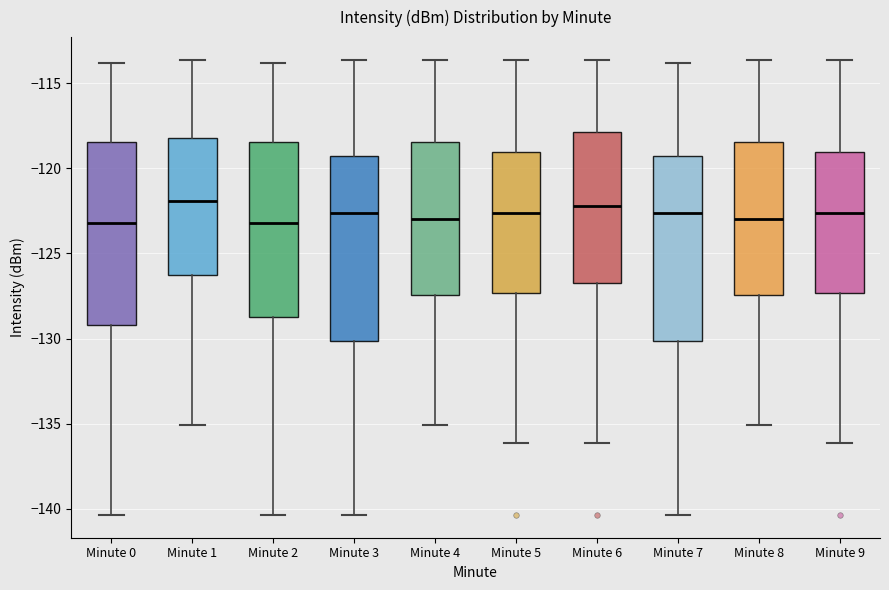

Reading left to right, transcribe this box plot: for each box, give where its median line is, the range the box spans, and where its two whiskers end, as read against the y-axis. The values are not printed on the chart, so give them approximately, as read against the axis.

Minute 0: median -123.0, box -129.0 to -118.5, whiskers -140.5 to -114.0
Minute 1: median -122.0, box -126.5 to -118.0, whiskers -135.0 to -113.5
Minute 2: median -123.0, box -129.0 to -118.5, whiskers -140.5 to -114.0
Minute 3: median -122.5, box -130.0 to -119.5, whiskers -140.5 to -113.5
Minute 4: median -123.0, box -127.5 to -118.5, whiskers -135.0 to -113.5
Minute 5: median -122.5, box -127.5 to -119.0, whiskers -136.0 to -113.5
Minute 6: median -122.0, box -126.5 to -118.0, whiskers -136.0 to -113.5
Minute 7: median -122.5, box -130.0 to -119.5, whiskers -140.5 to -114.0
Minute 8: median -123.0, box -127.5 to -118.5, whiskers -135.0 to -113.5
Minute 9: median -122.5, box -127.5 to -119.0, whiskers -136.0 to -113.5